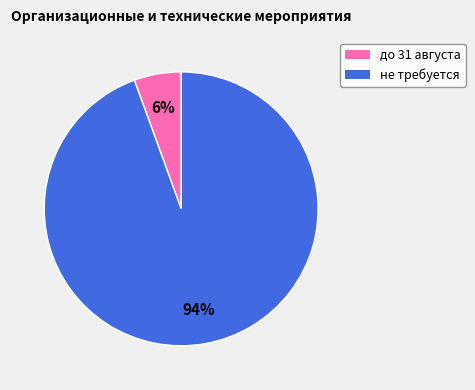

What is the largest slice in the pie chart?

не требуется